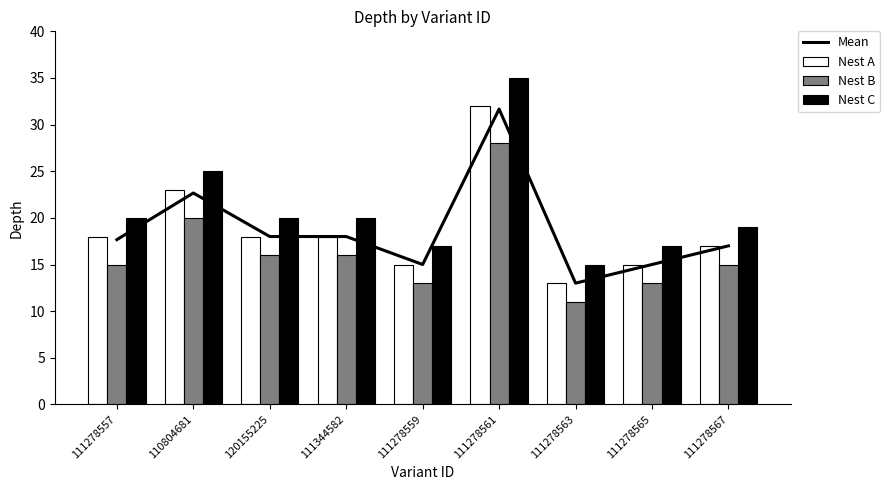

What is the difference between the maximum and minimum values in the Nest A series?

19